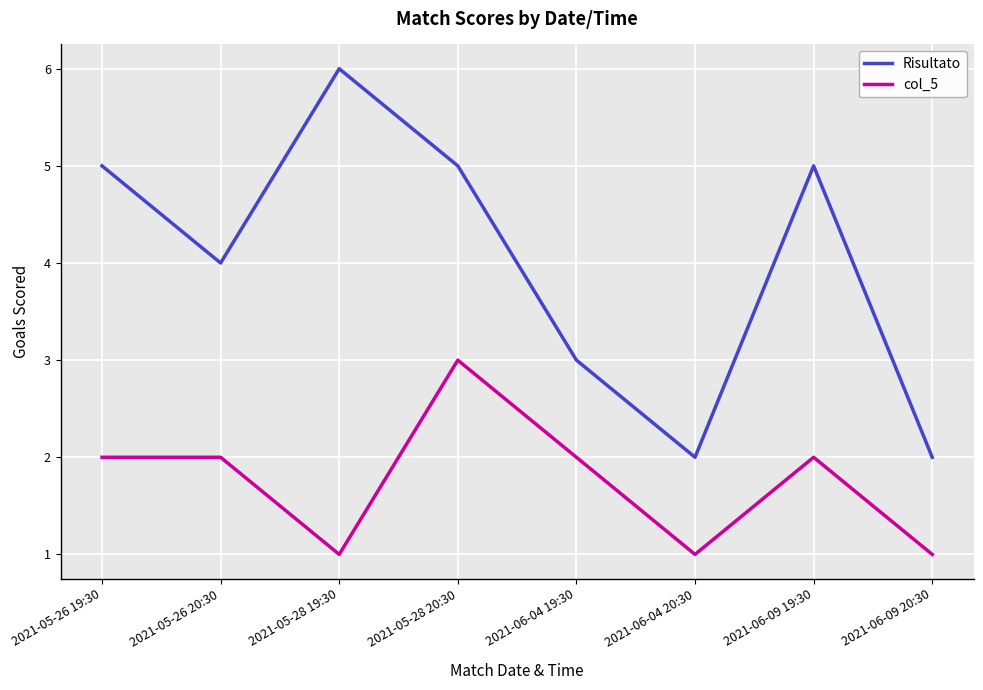

How many distinct data groups are displayed?

2